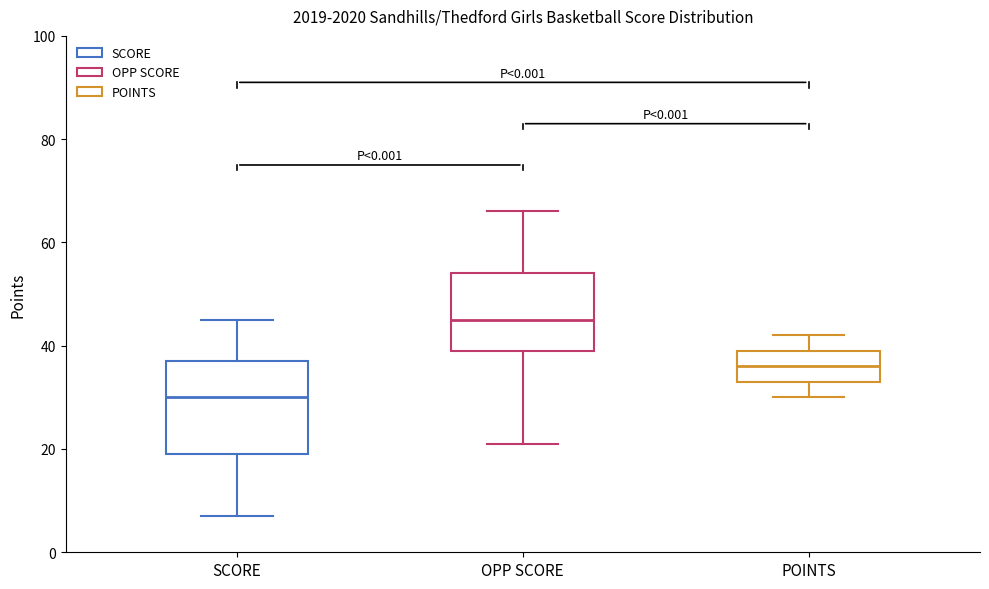

Which box's median line is the lowest?

SCORE